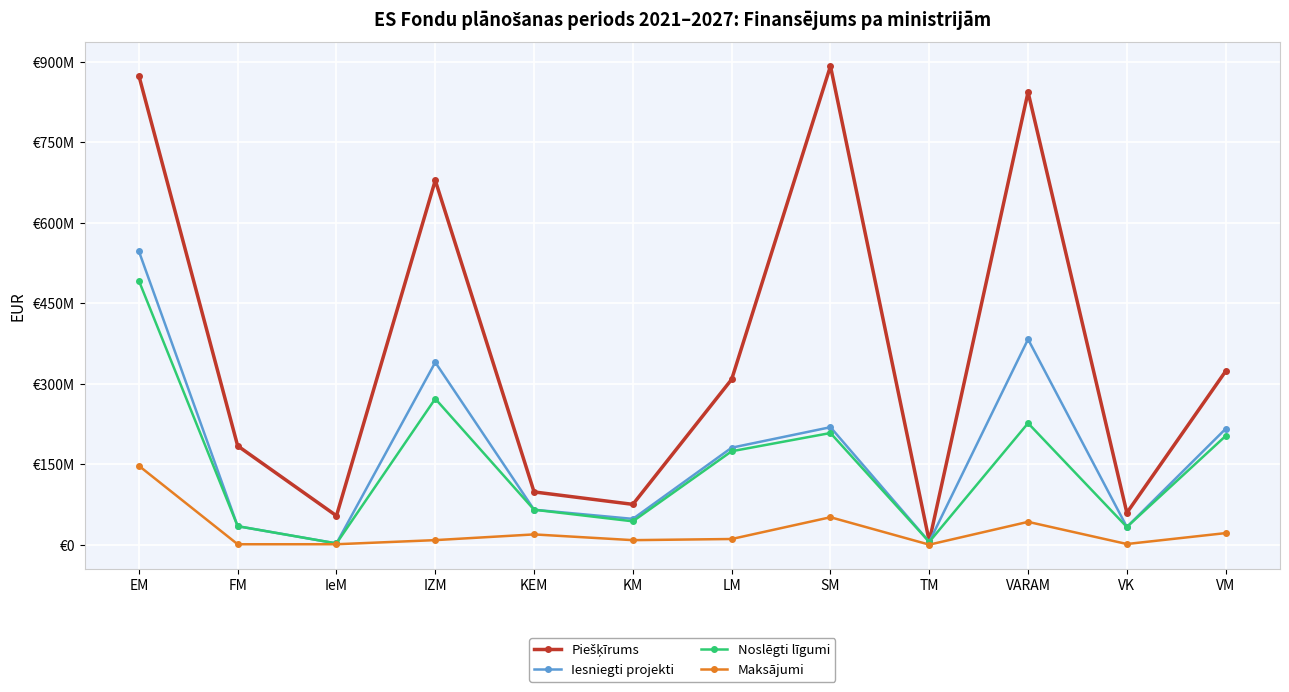

Is this an area chart (filled region under the line)?

No